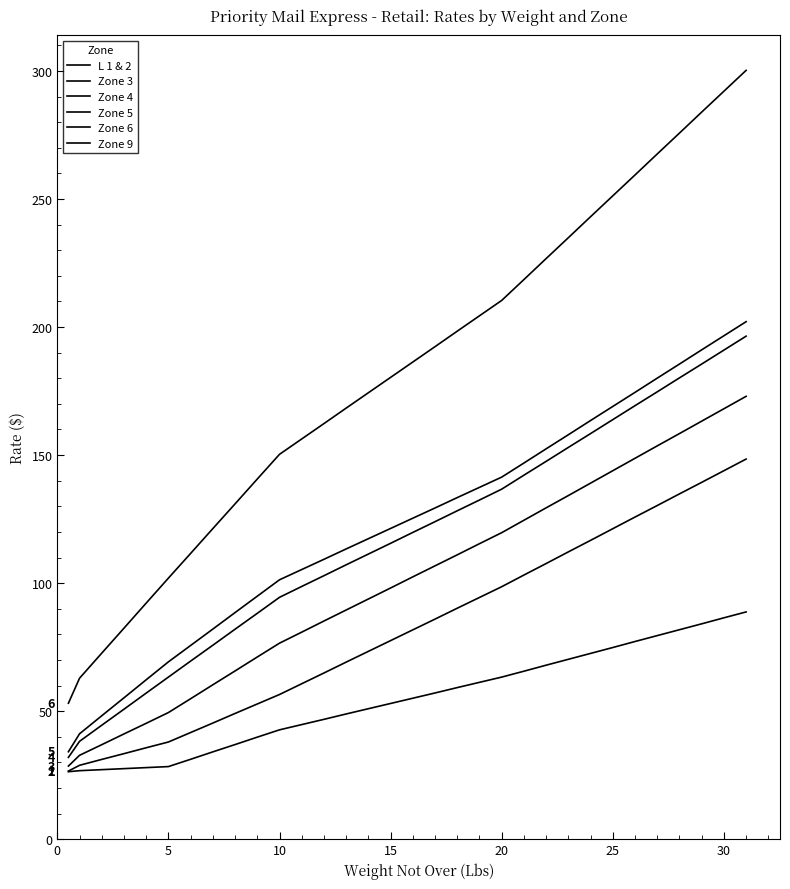

Where does the Zone 6 series first go above 125?

16